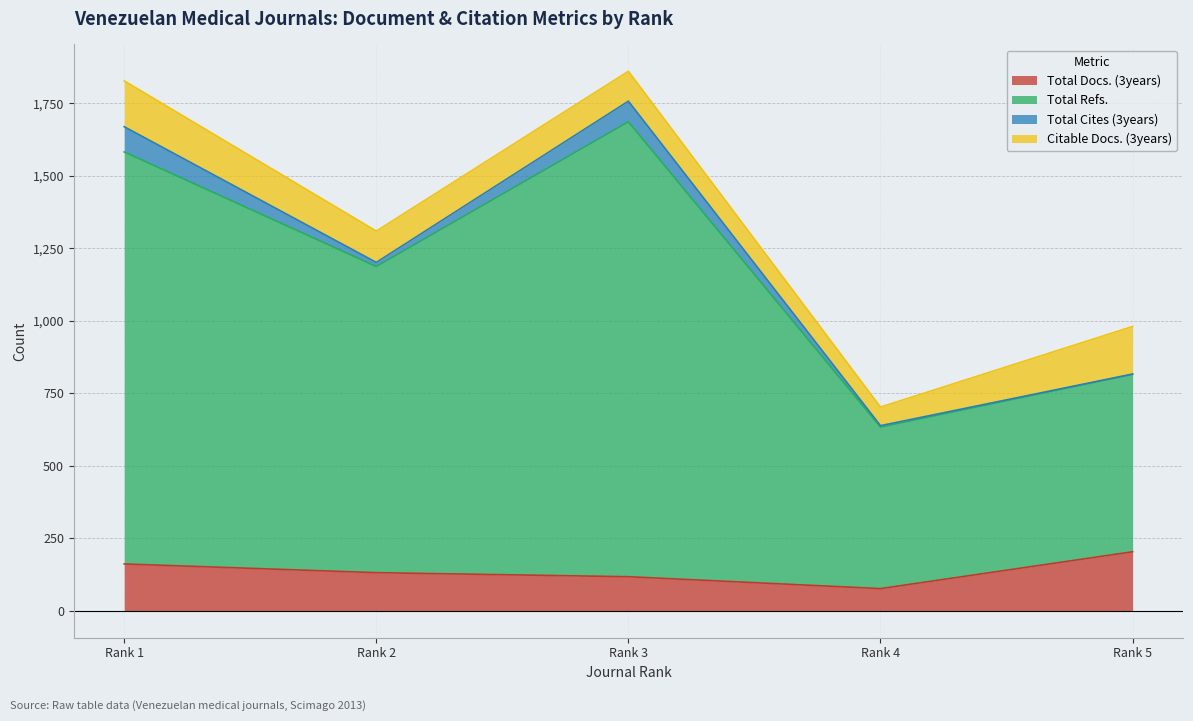

True or false: Total Refs. and Total Docs. (3years) cross at least once.

False